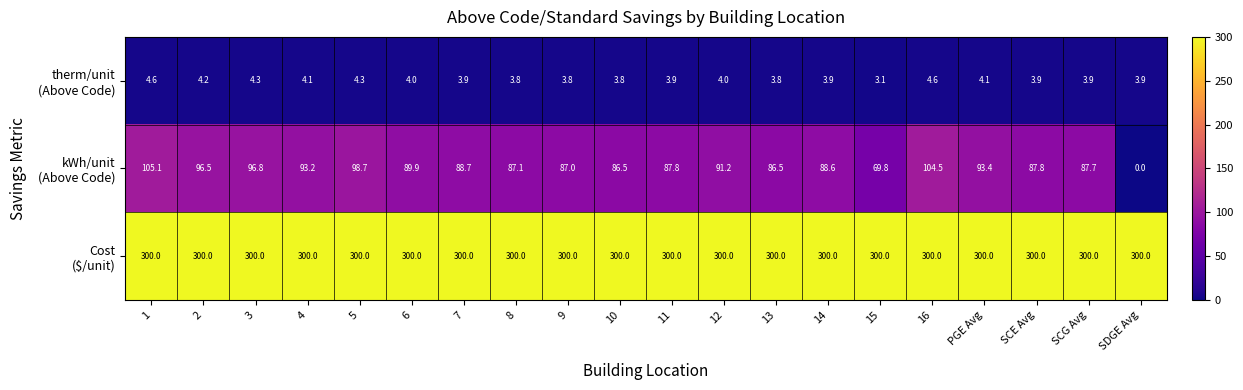

What is the greatest value displayed?

300.0